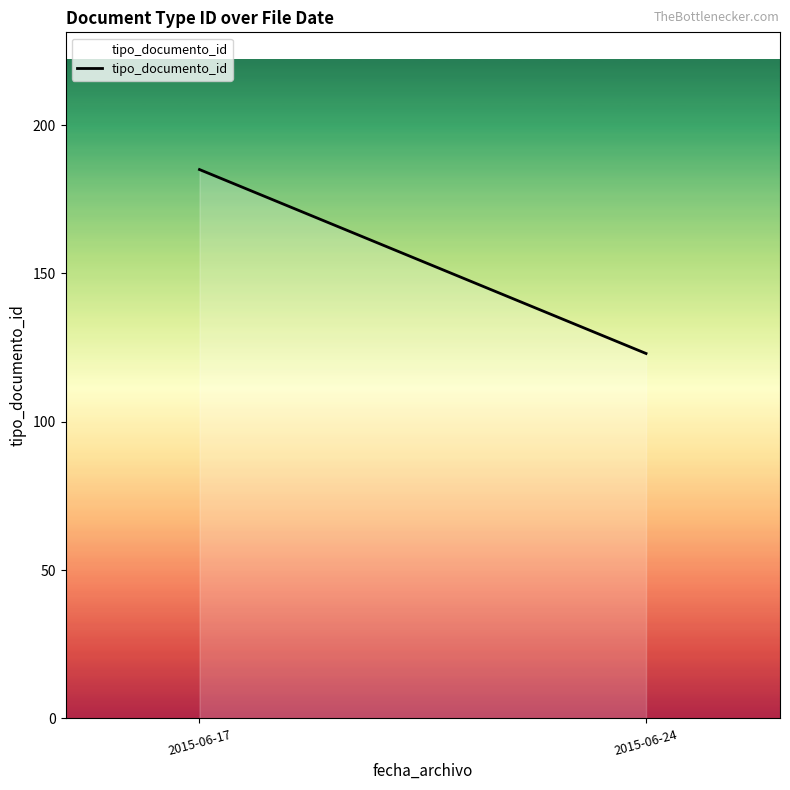

What is the change in value from 2015-06-17 to 2015-06-24?

-62